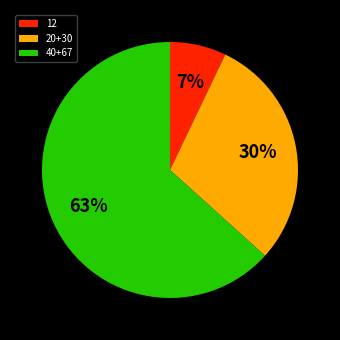

Do 20+30 and 40+67 together represent more than half of the pie?

Yes